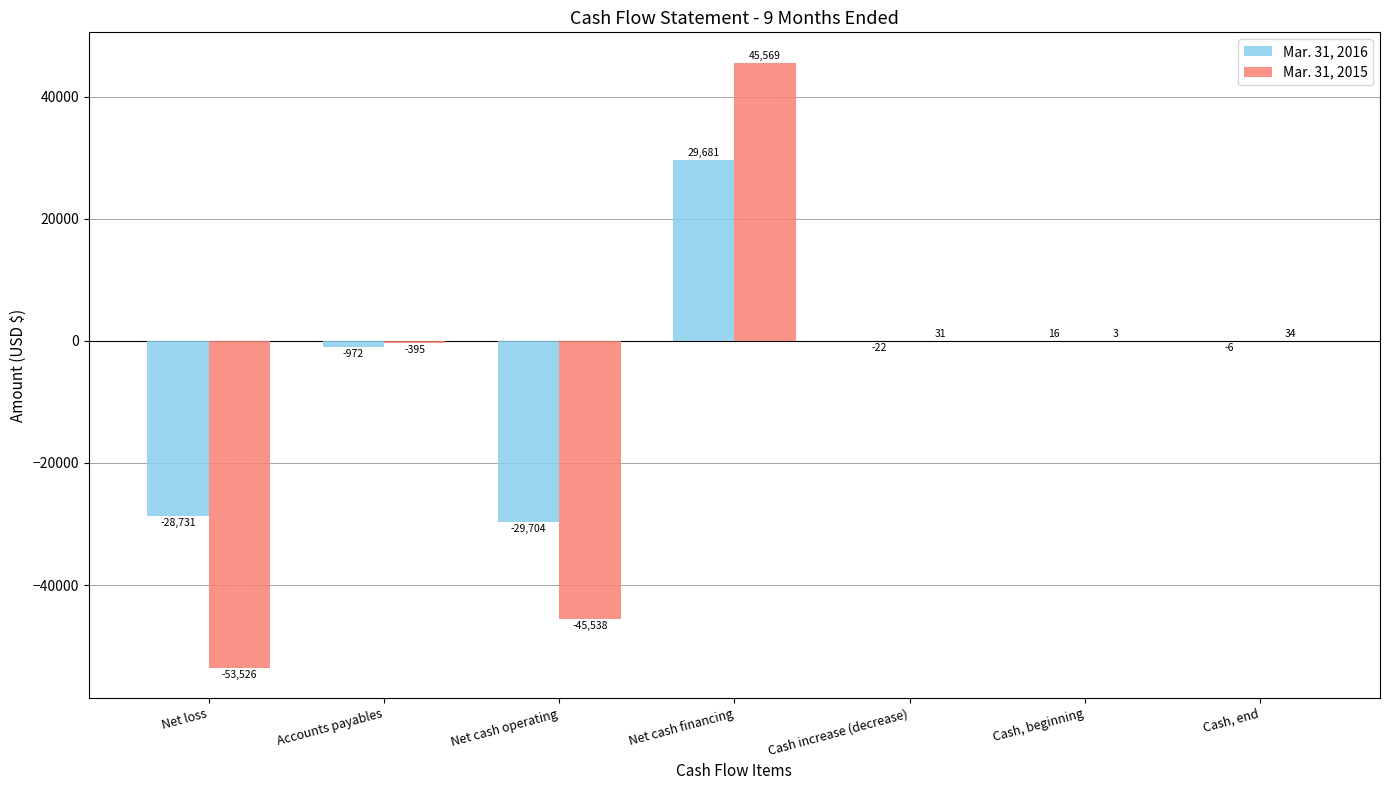

Which series changed the most between Net cash financing and Cash, end?

Mar. 31, 2015